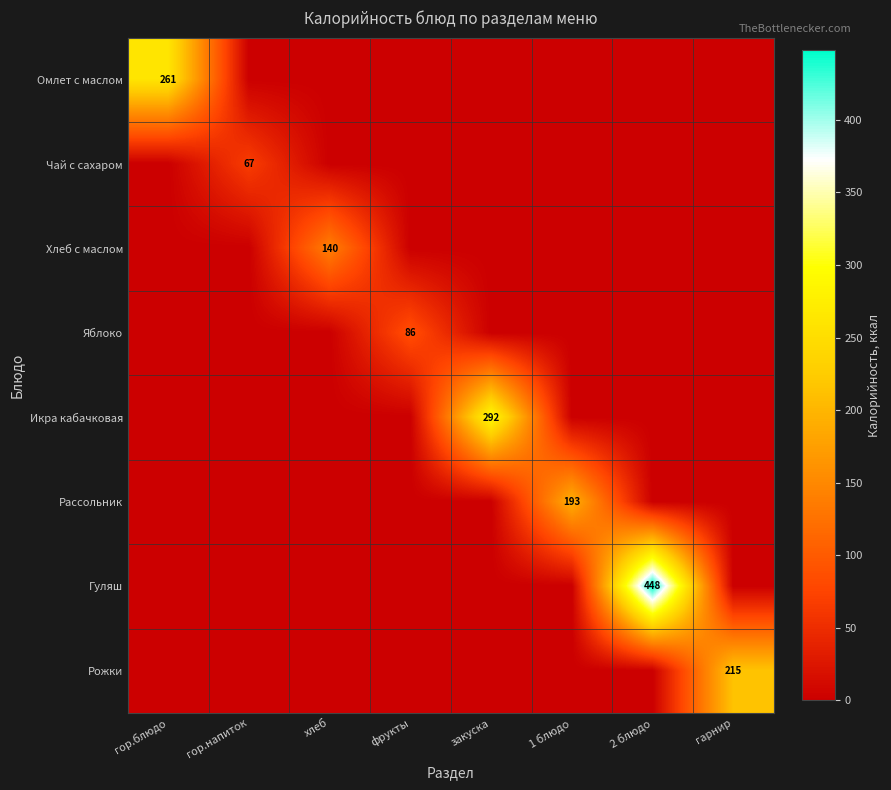

The value of Омлет с маслом at гор.блюдо is 442. True or false?

False